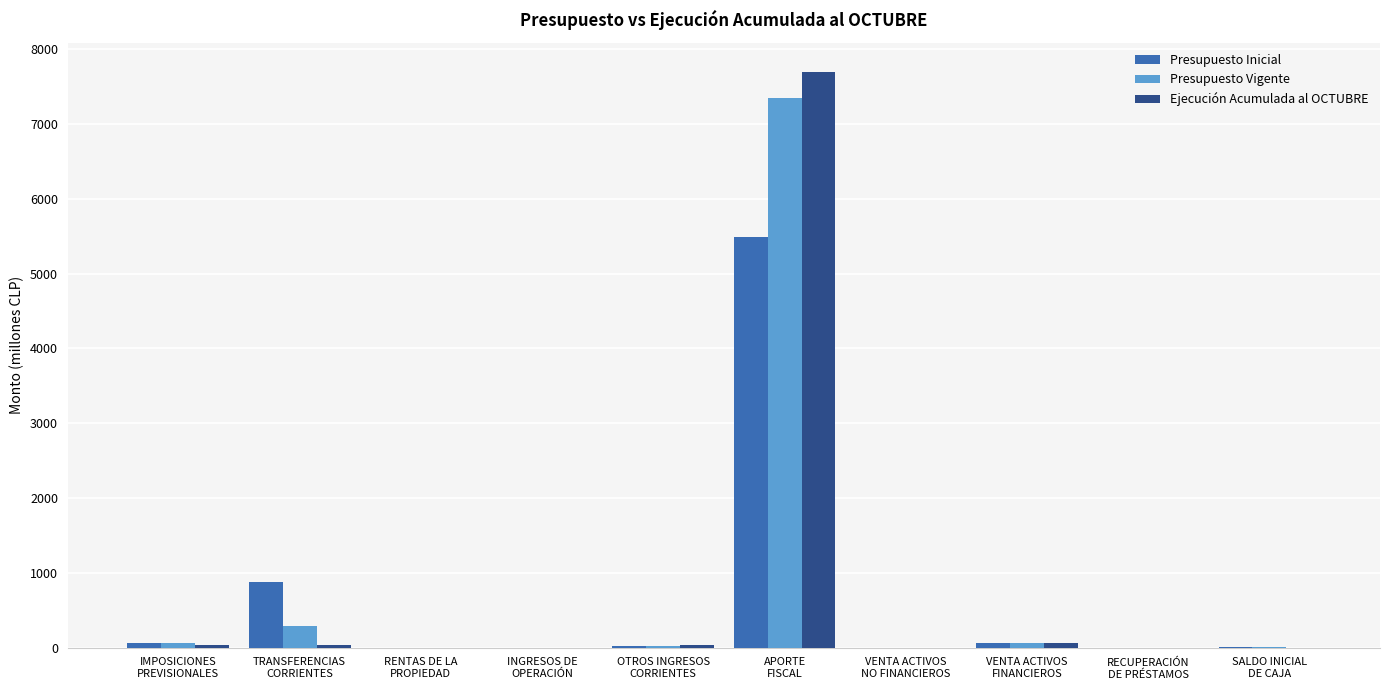

What is the sum of all Presupuesto Vigente values?

7805.9